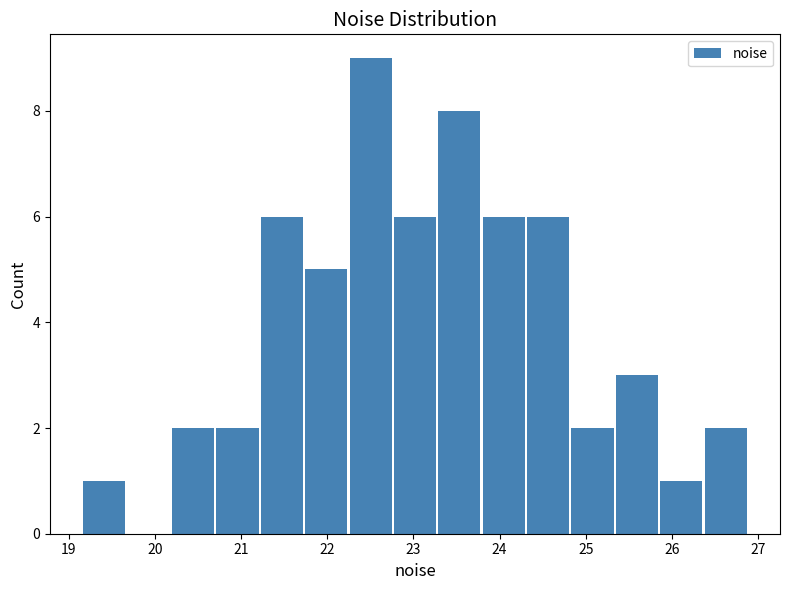

How tall is the bar that spans 23.8 to 24.3 on the x-axis? Neither the bar edges nor the heights are printed on the chart, so give them approximately, as read against the axes.

6